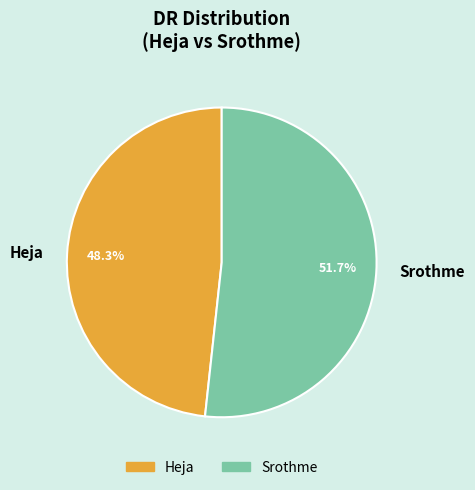

To the nearest percent, what is the difference between the largest and smallest slice percentages?

3%